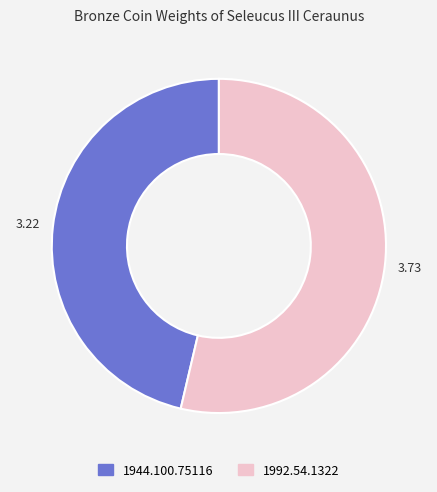

Is 1944.100.75116 the majority of the pie?

No